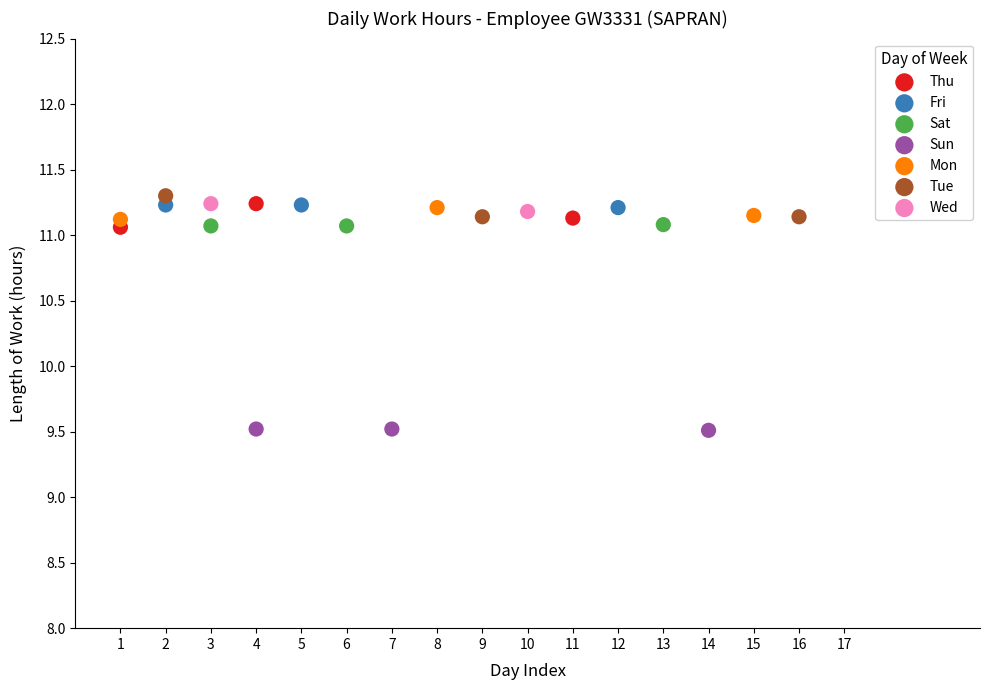

What are all the series names shown in the legend?

Thu, Fri, Sat, Sun, Mon, Tue, Wed